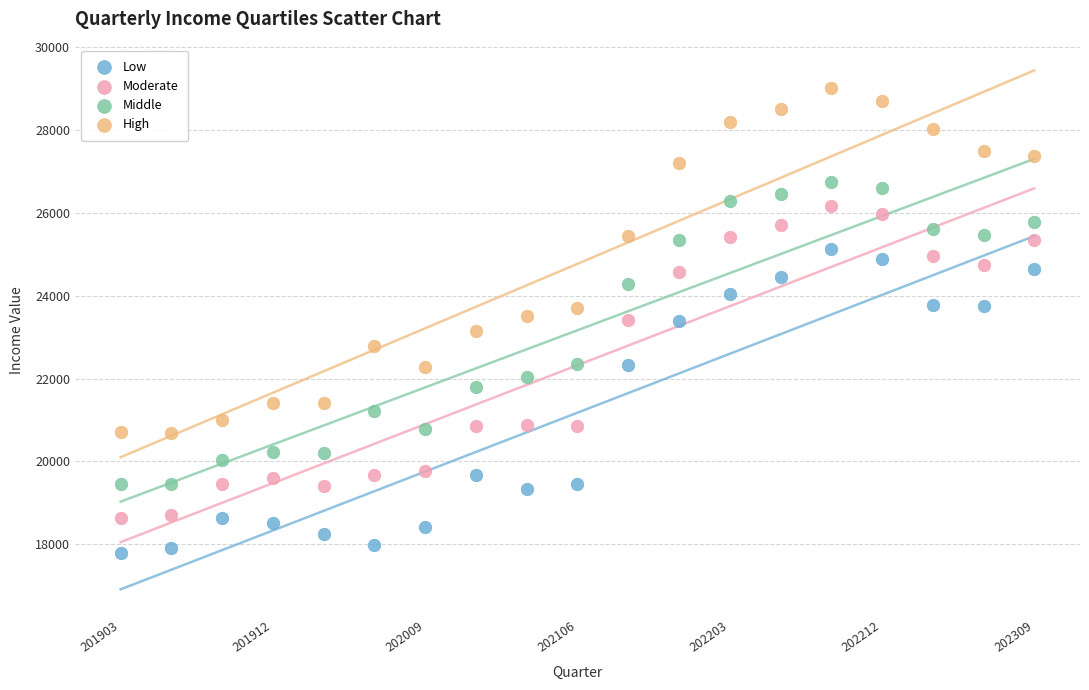

Which series reaches the minimum Y coordinate?

Low